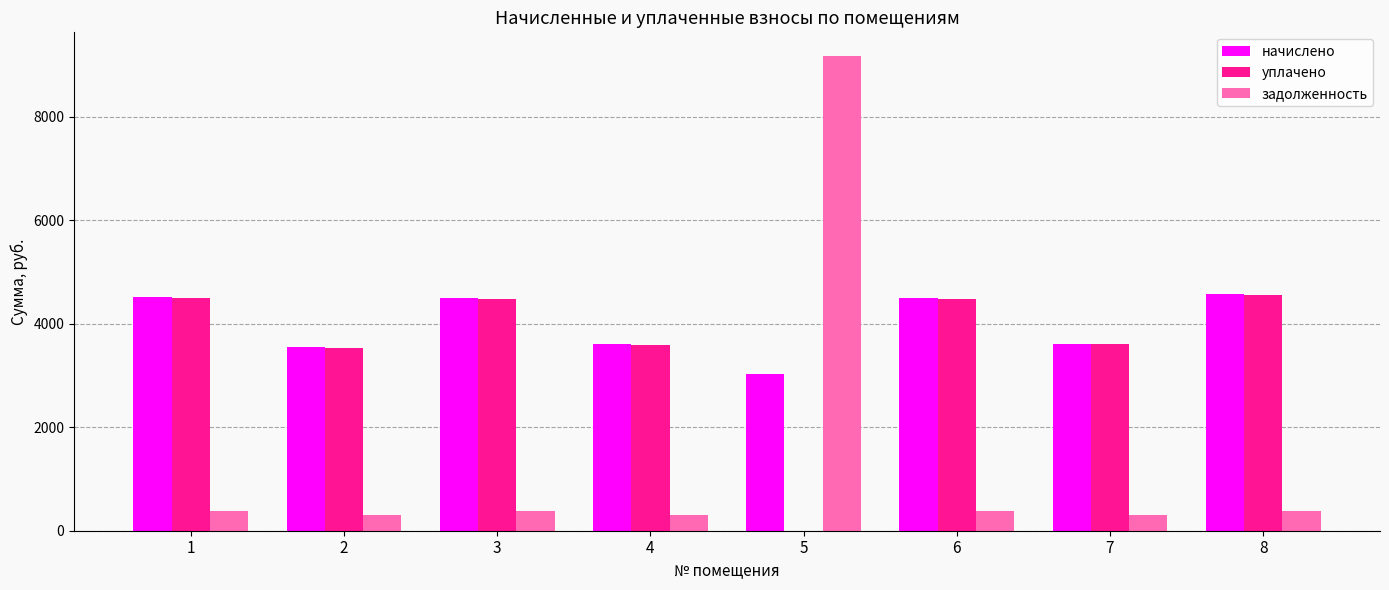

The value of начислено at 8 is 4570.6. True or false?

True